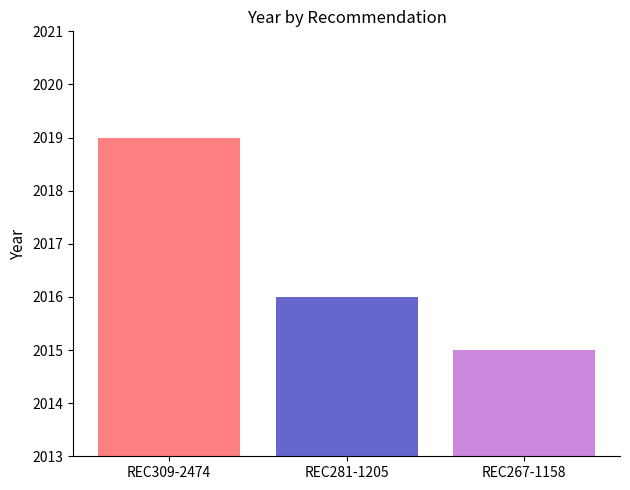

The value at REC281-1205 is 960. True or false?

False